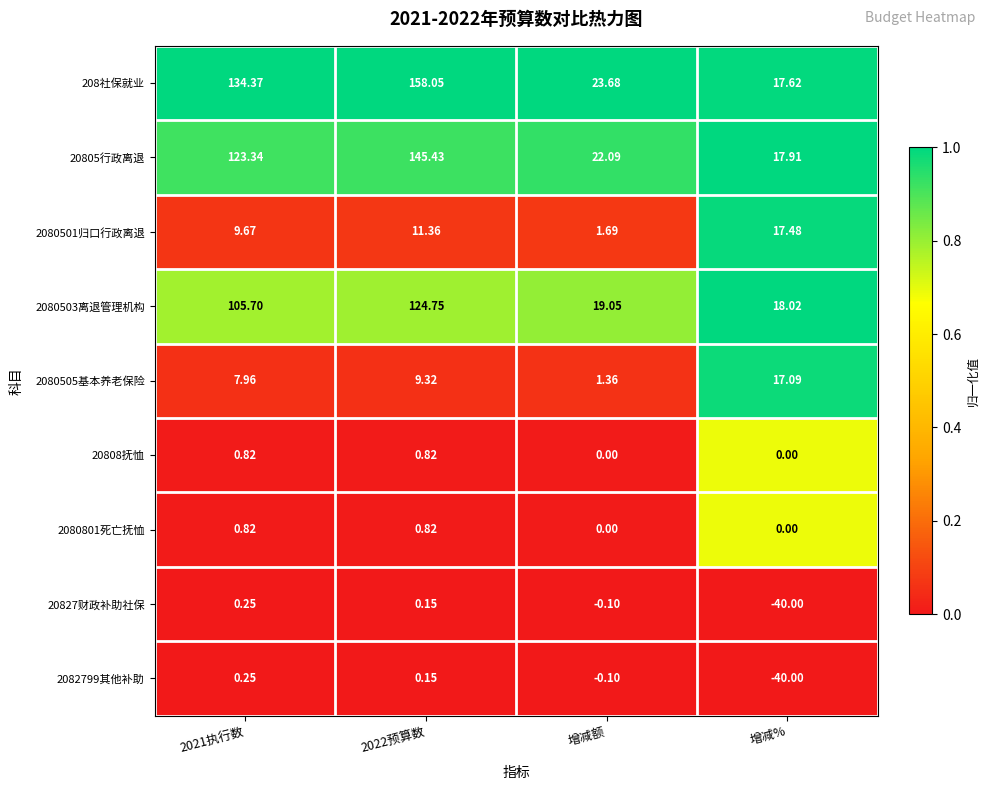

How many values in 2080801死亡抚恤 are above zero?

2